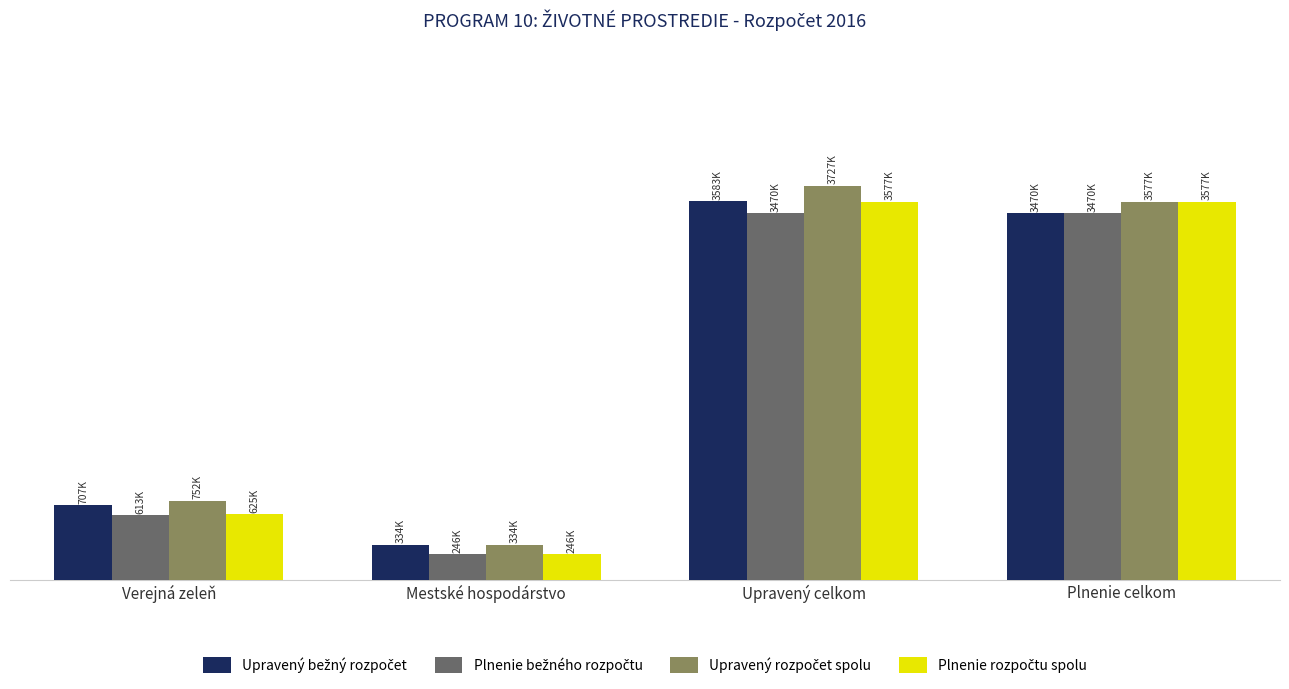

Rank the categories by Upravený rozpočet spolu value from highest to lowest.

Upravený celkom, Plnenie celkom, Verejná zeleň, Mestské hospodárstvo